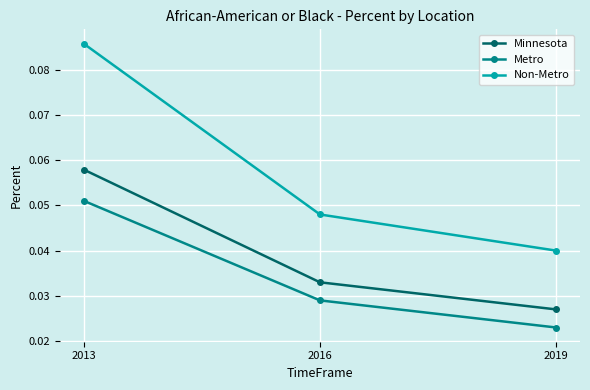

Which series has the widest spread of values?

Non-Metro